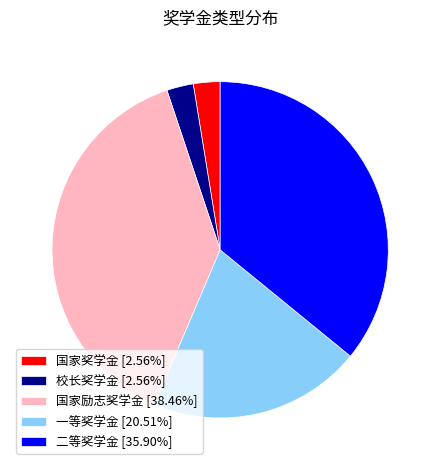

Does any single category account for the majority?

No